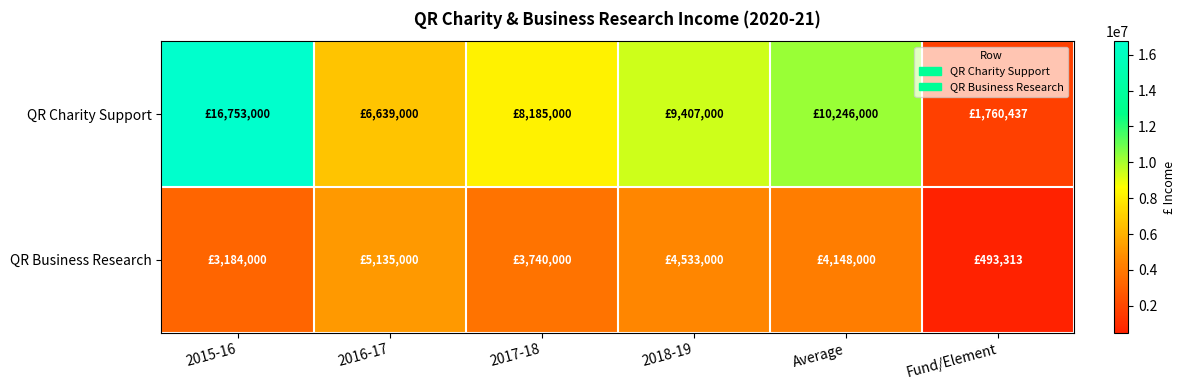

List the series in order of their overall mean, lowest first.

QR Business Research, QR Charity Support